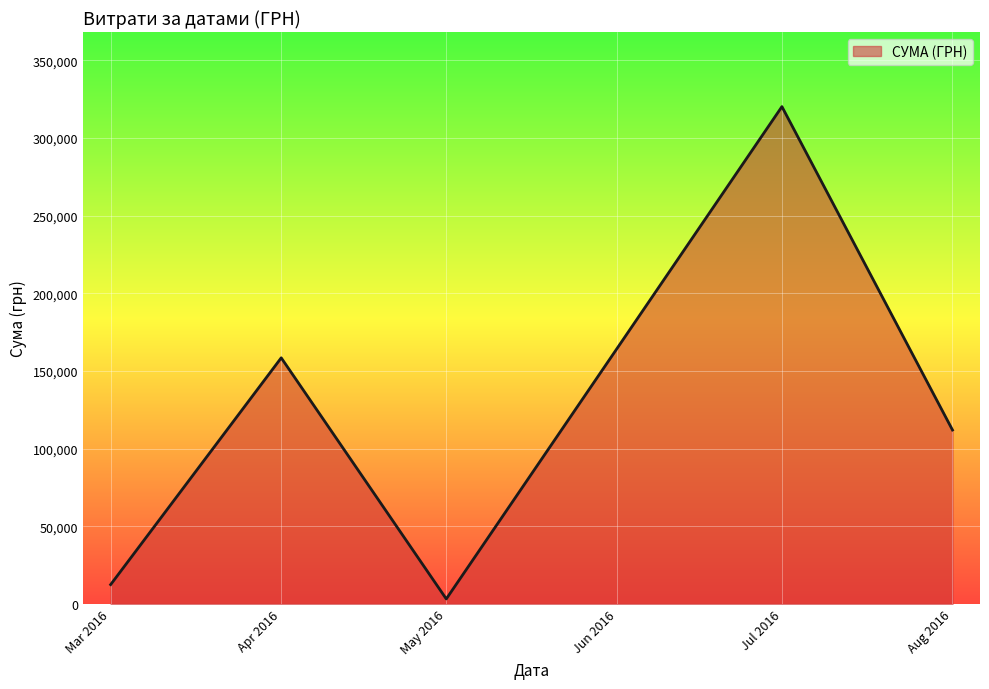

At which category does the chart reach its minimum across all series?

May 2016